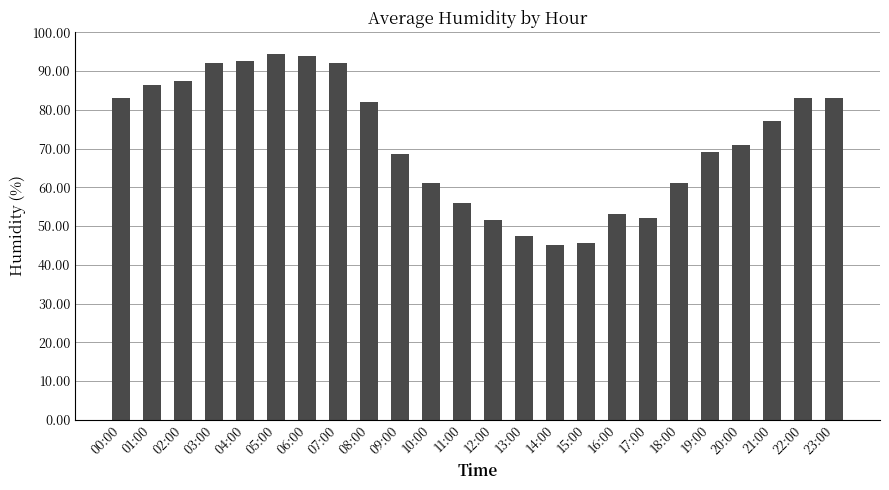

Which has a higher value, 00:00 or 17:00?

00:00